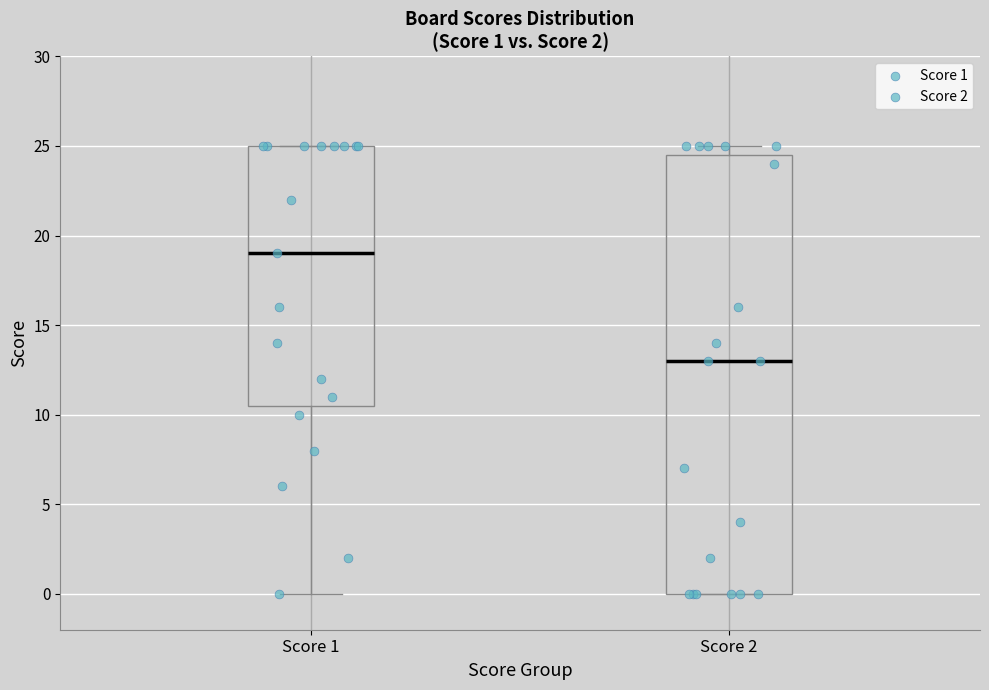

Which box is the tallest, from its lower edge to its upper edge?

Score 2